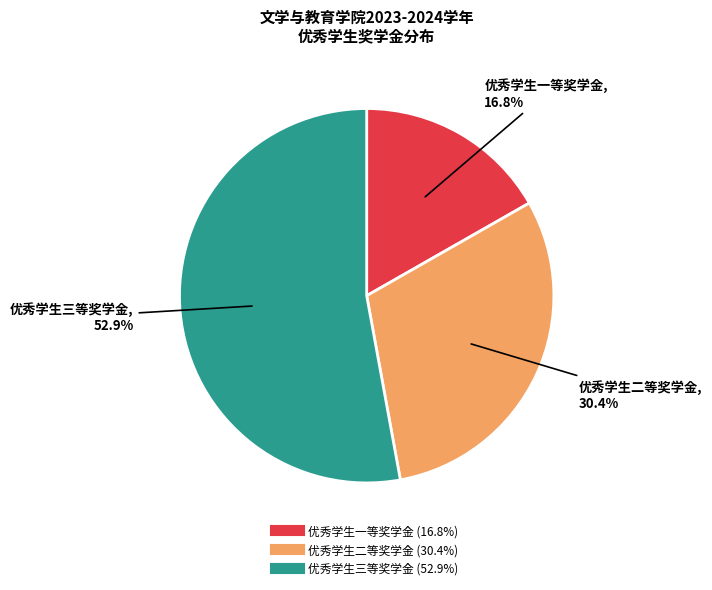

What percentage is the 优秀学生三等奖学金 slice, to the nearest percent?

53%